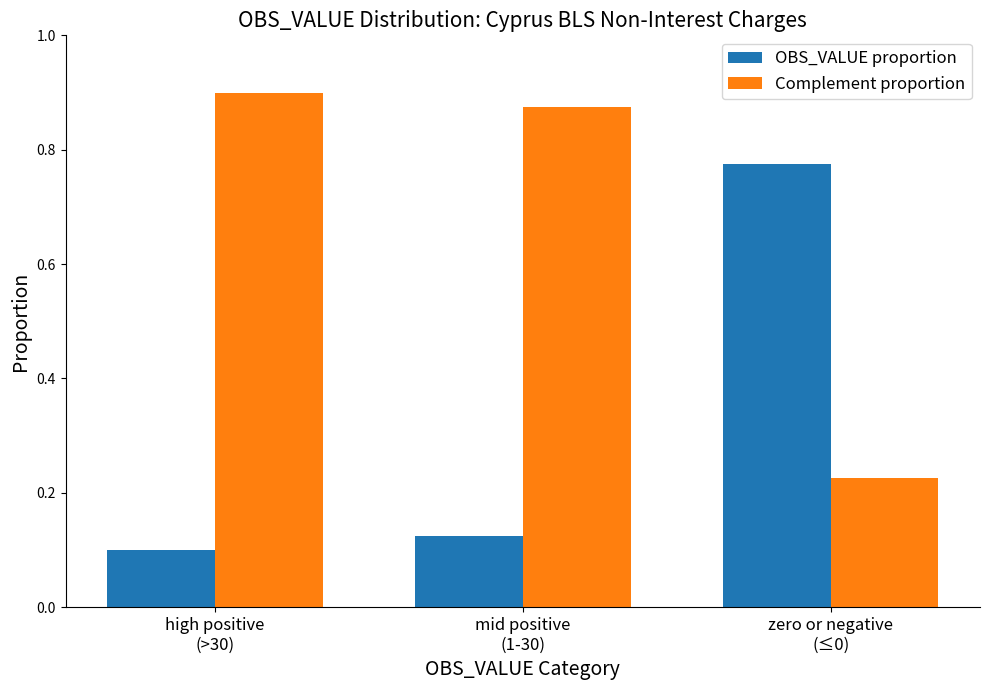

What is the average value of the Complement proportion series?

0.7